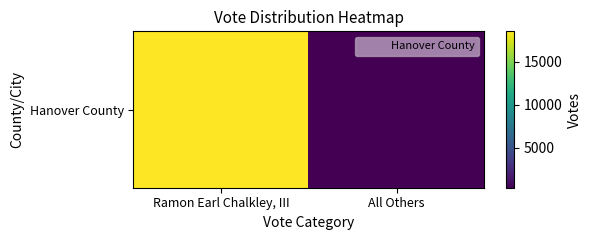

Which label corresponds to the largest value in the chart?

Ramon Earl Chalkley, III